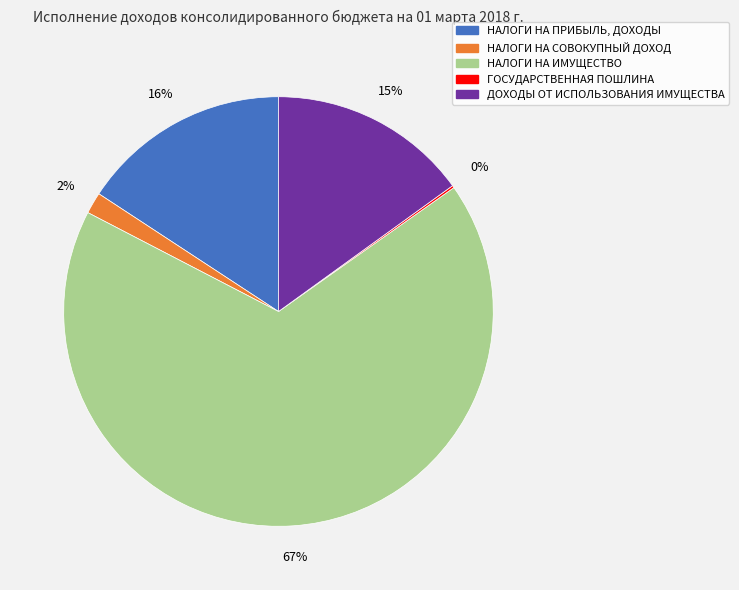

Between НАЛОГИ НА ПРИБЫЛЬ, ДОХОДЫ and НАЛОГИ НА СОВОКУПНЫЙ ДОХОД, which is larger?

НАЛОГИ НА ПРИБЫЛЬ, ДОХОДЫ